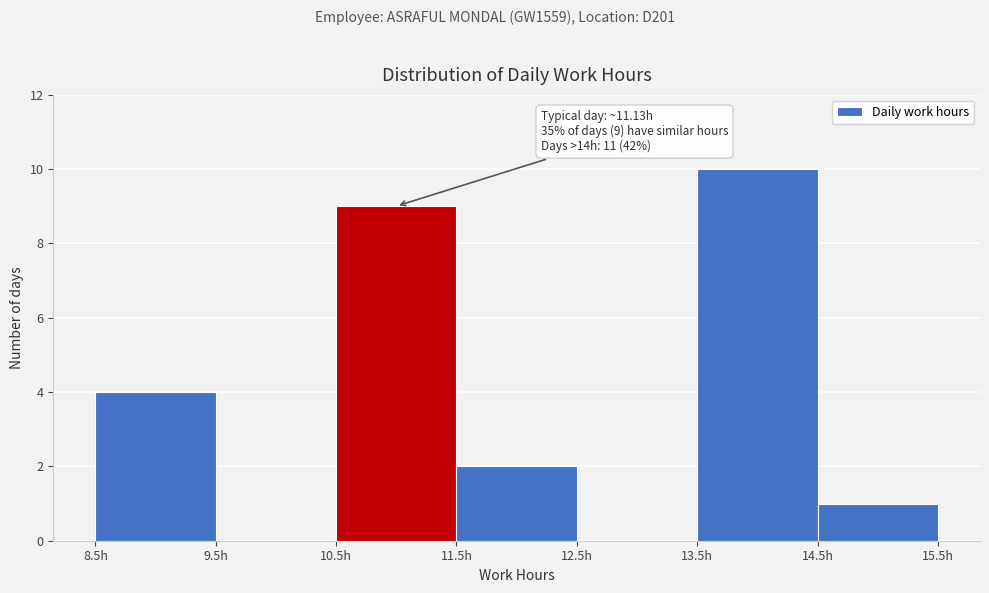

Which range on the x-axis has the tallest bar?

13.5 to 14.5